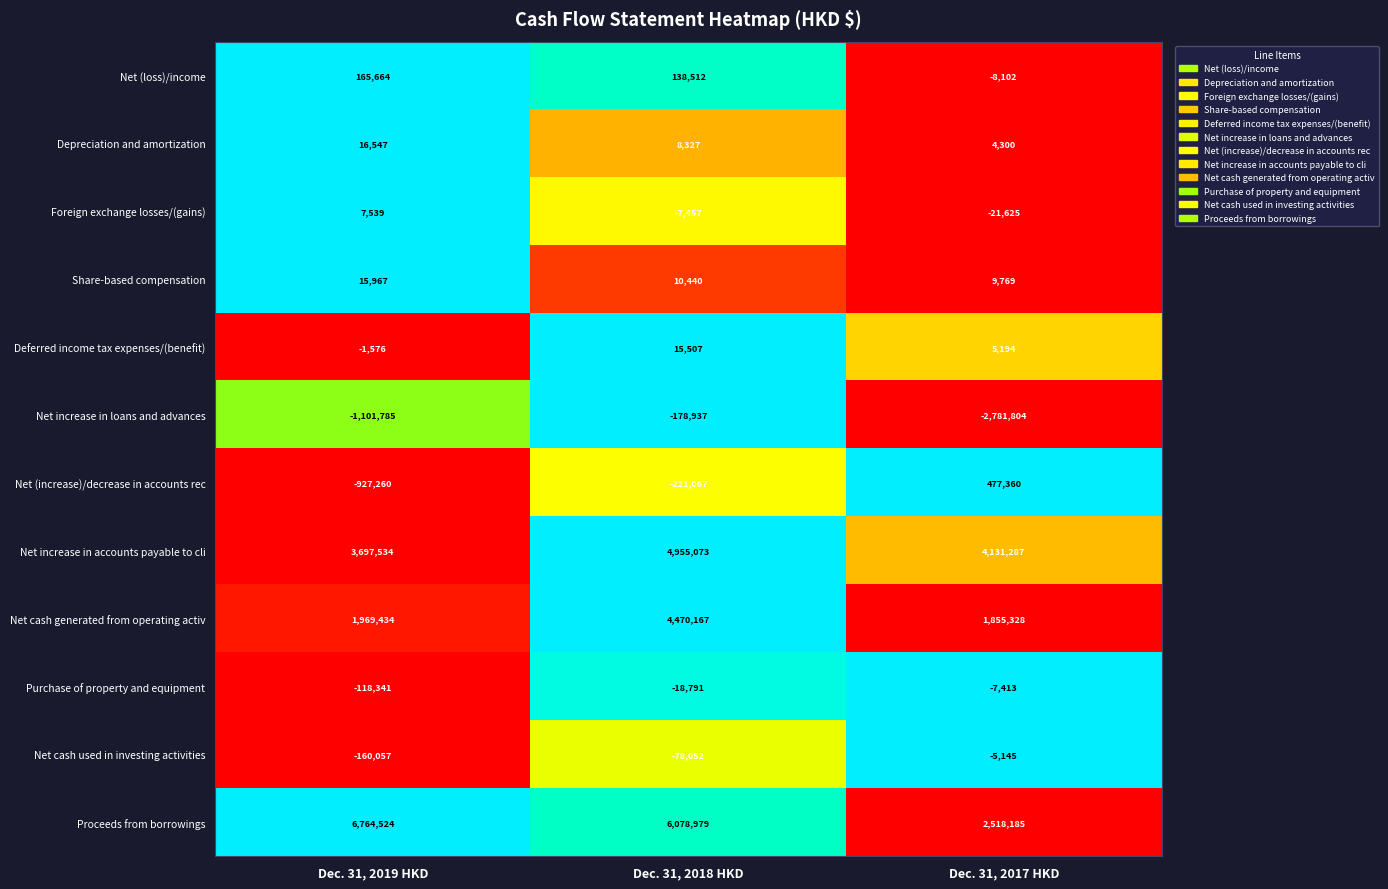

The value of Purchase of property and equipment at Dec. 31, 2017 HKD is -7413. True or false?

True